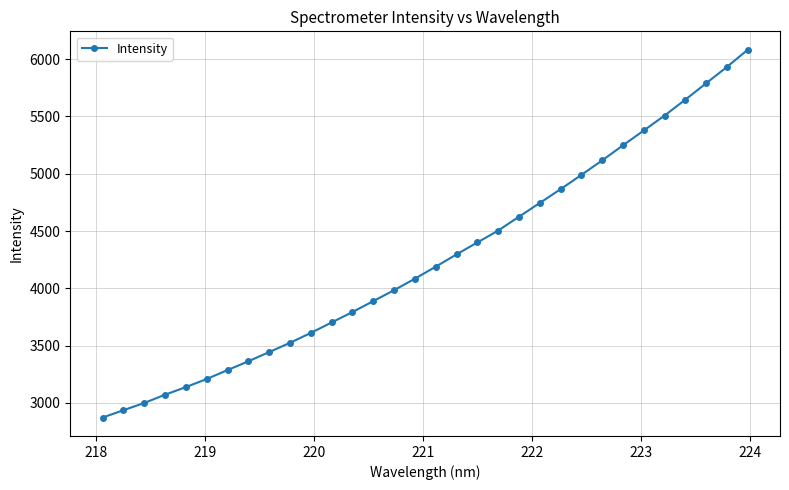

What is the difference between the second highest and minimum values?

3060.7